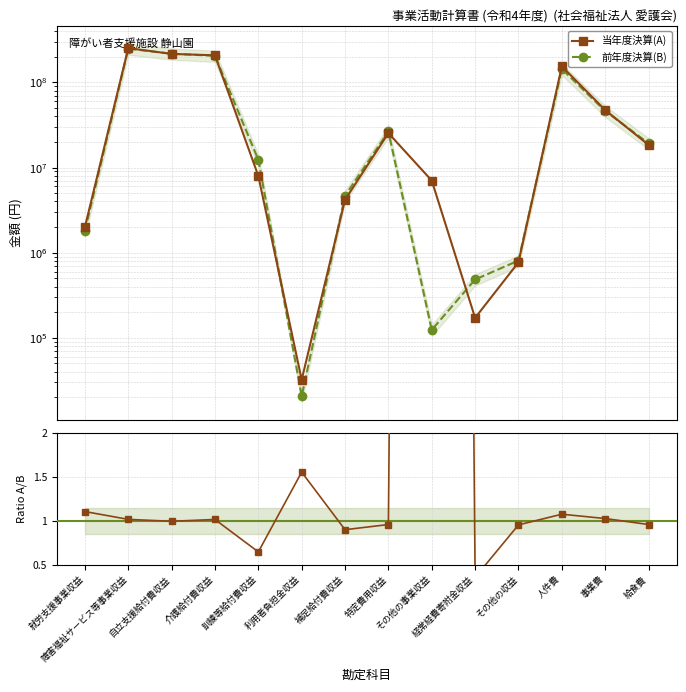

Where does the Ratio A/B series first go above 1?

就労支援事業収益